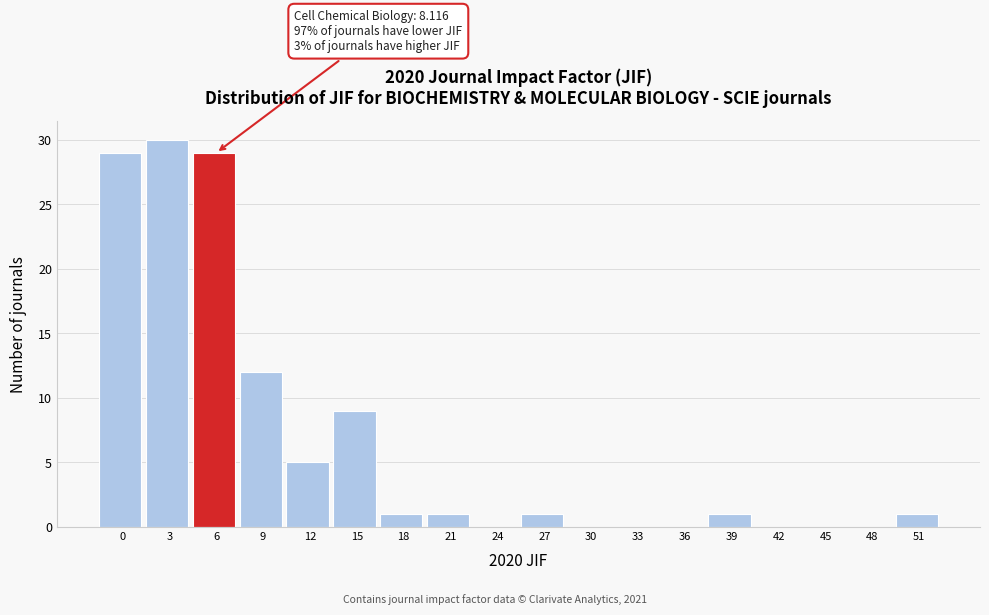

Reading right to left, what are all the values shown in this chart?

51=1	48=0	45=0	42=0	39=1	36=0	33=0	30=0	27=1	24=0	21=1	18=1	15=9	12=5	9=12	6=29	3=30	0=29